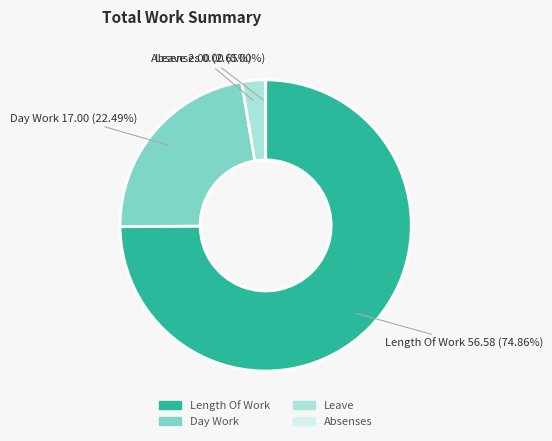

What is the total percentage of Day Work and Length Of Work?

97.4%